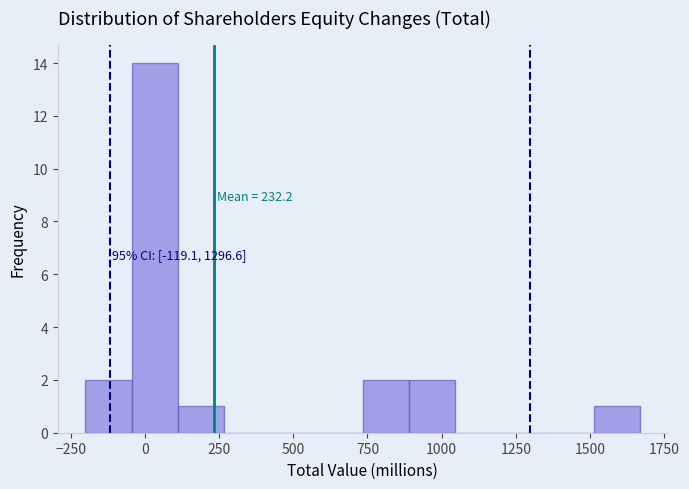

Around what value on the x-axis is the tallest bar? Give the approximate position of its centre, as read against the axis.

50